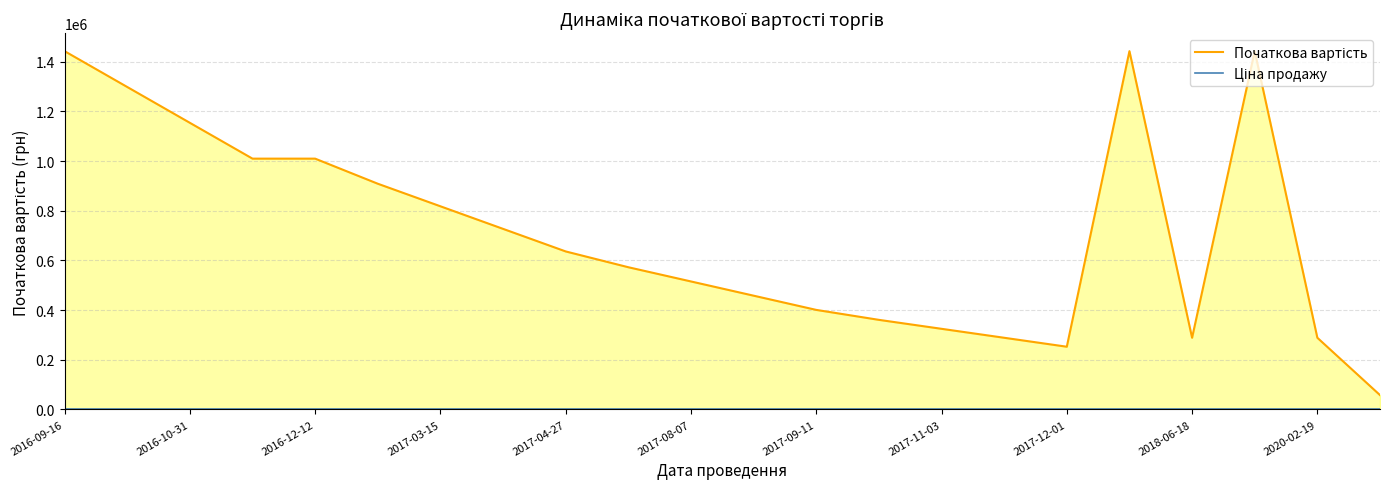

Is it true that Початкова вартість equals 400908.7 at 2017-09-11?

True